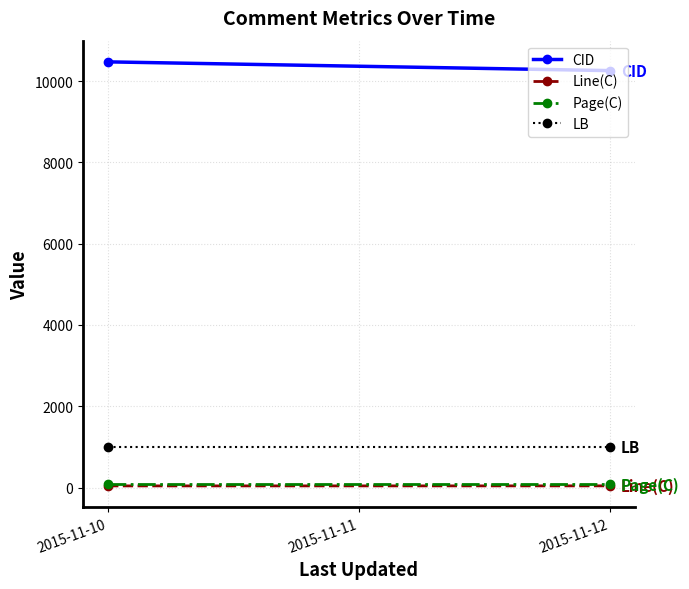

Is the value of Page(C) at 2015-11-10 greater than the value of LB at 2015-11-10?

No